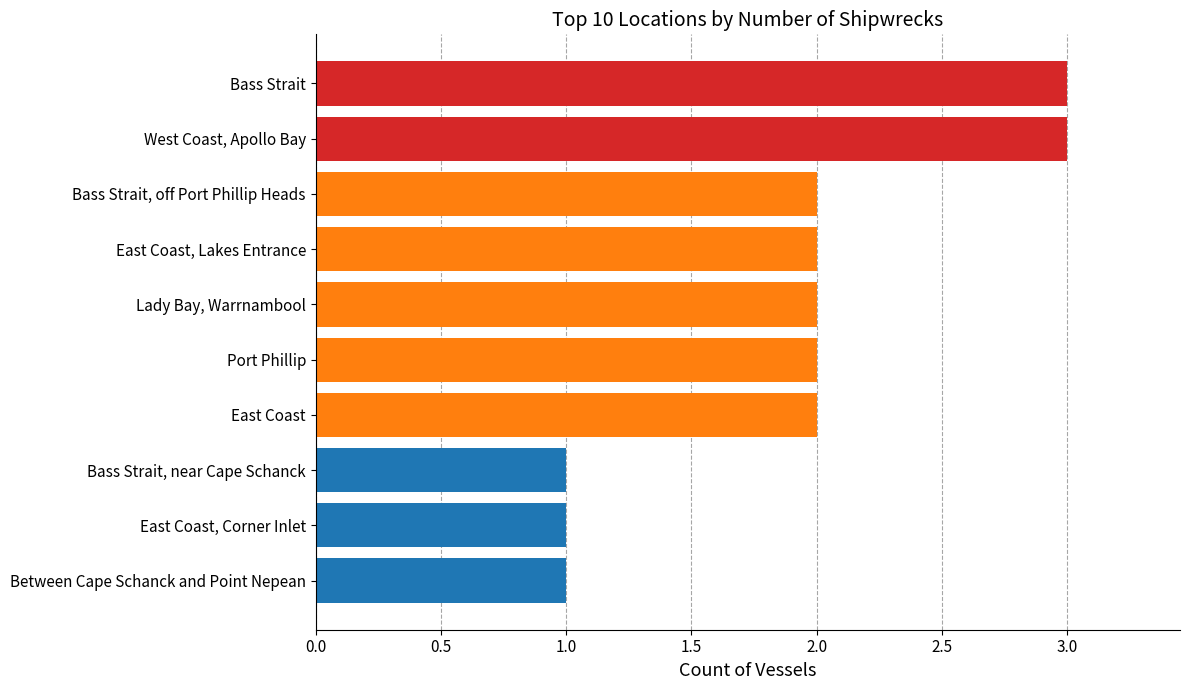

True or false: the data shows 2 at East Coast, Lakes Entrance.

True